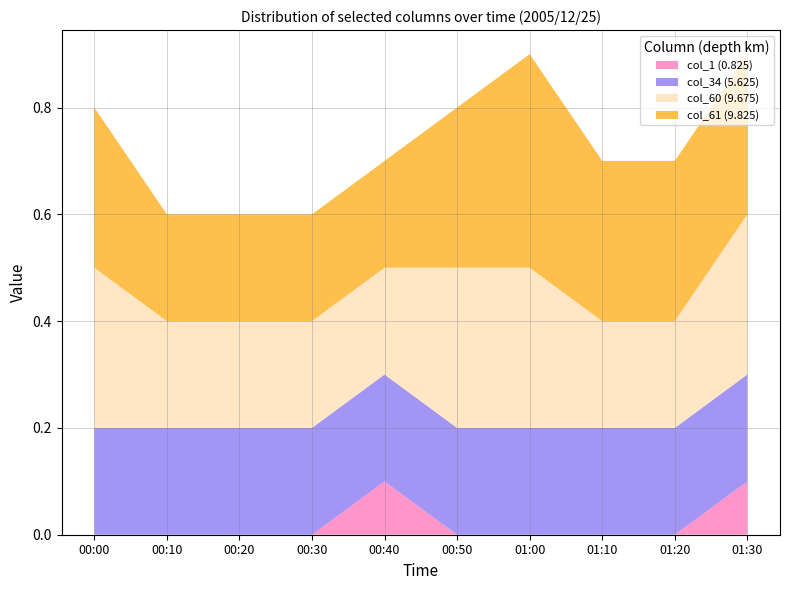

What is the total value across all series at 01:10?

0.7